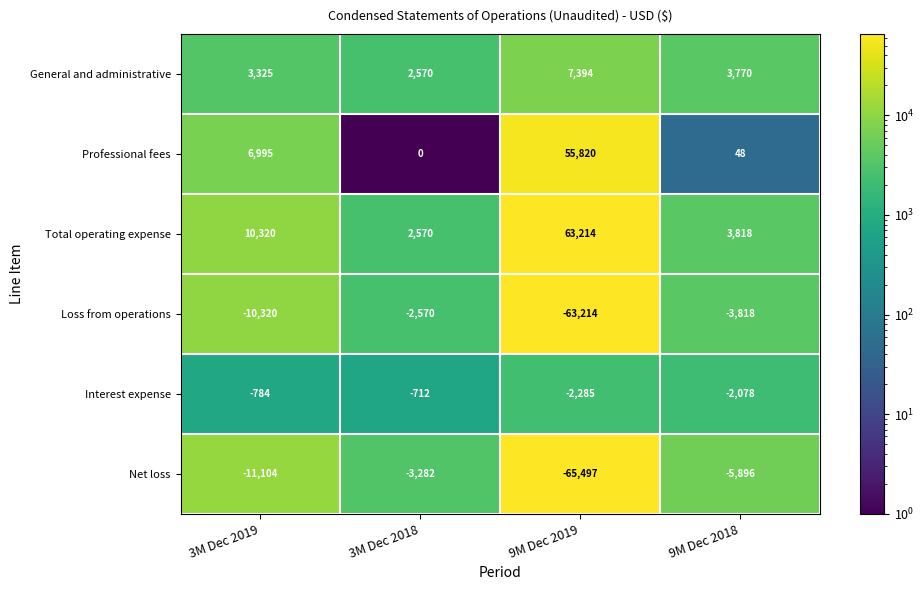

What is the lowest value of the Net loss series?

-65497